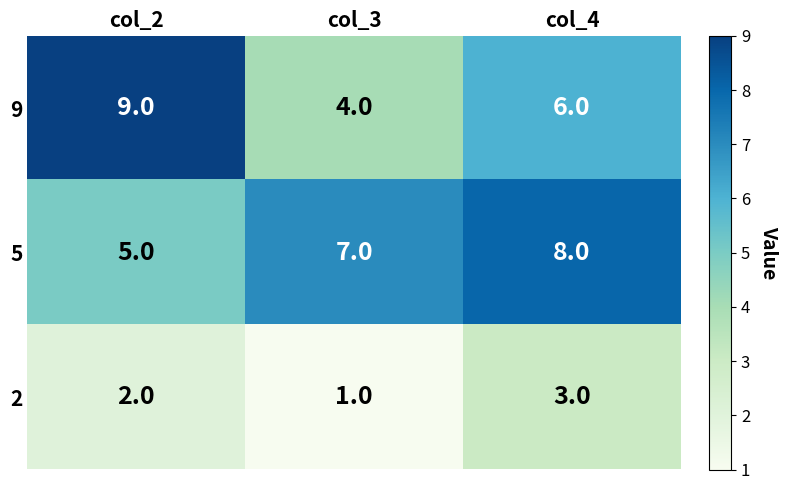

Count the 9 values in the range 4 to 9.

3